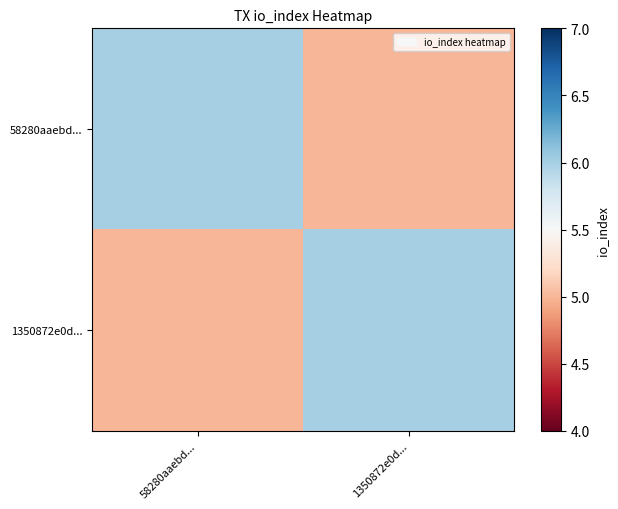

What is the difference between the highest and lowest values at 1350872e0d...?

1